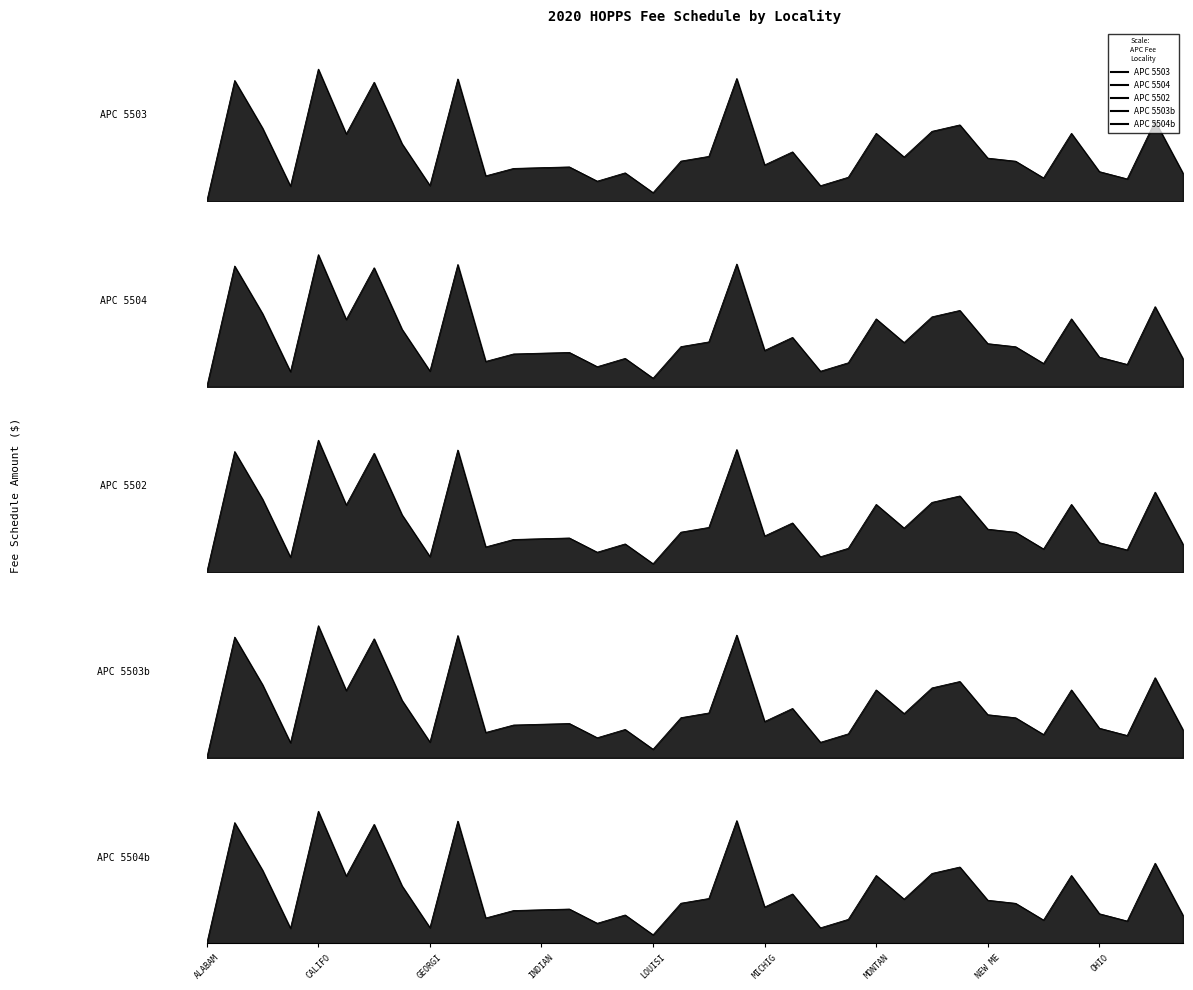

Where does the APC 5502 (col_4) series first go above 96?

ALASKA